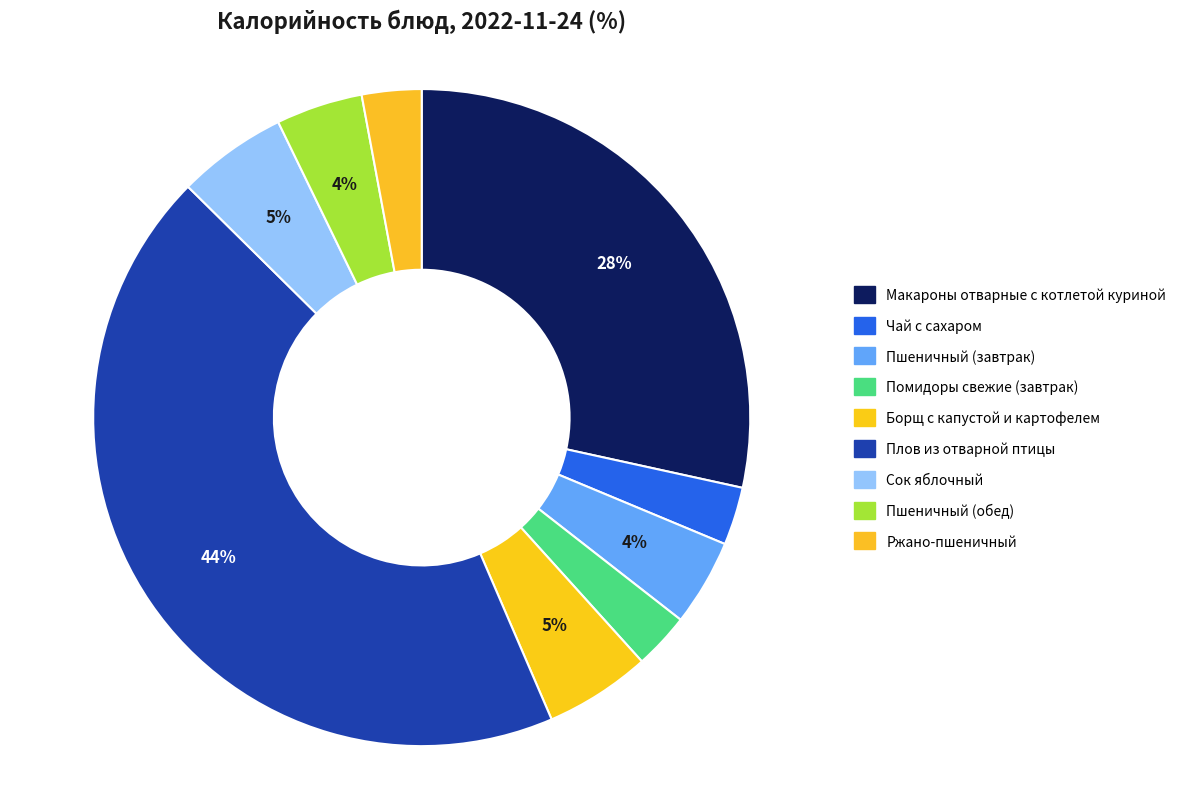

How many segments does this pie chart have?

9